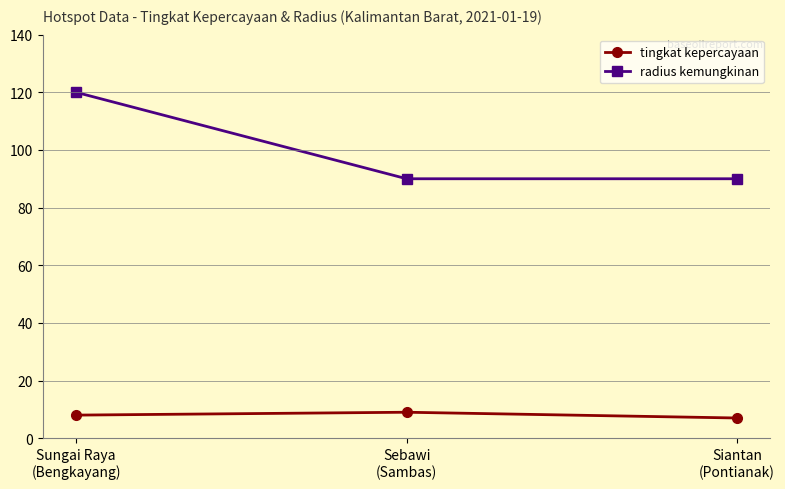

Is it true that tingkat kepercayaan equals 8 at Sungai Raya
(Bengkayang)?

True